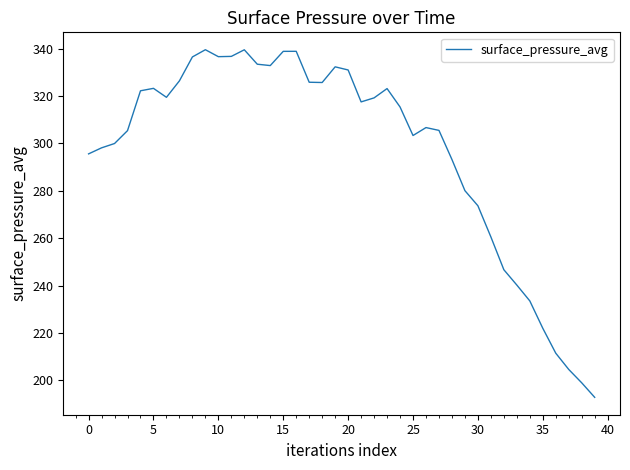

What is the maximum value shown in the chart?

339.5